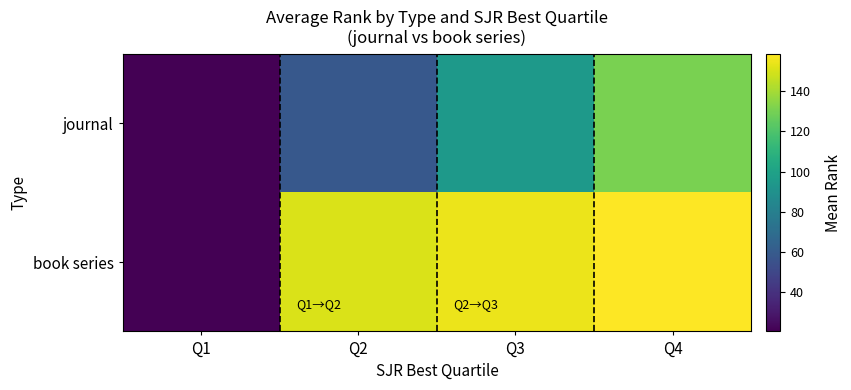

Which series has the widest spread of values?

book series